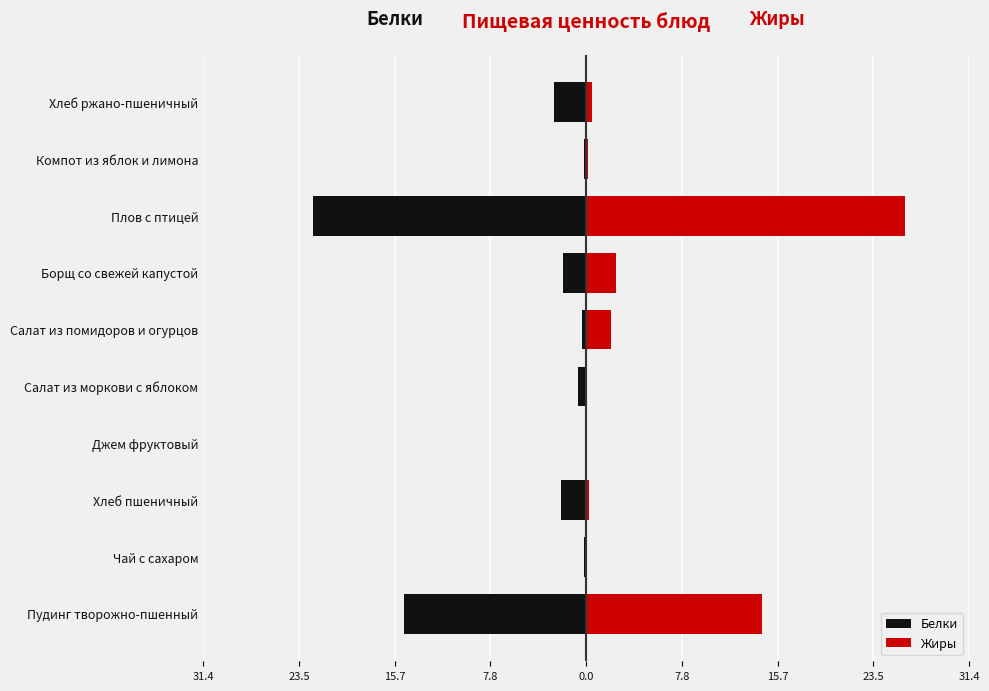

How many data points does each series have?

10